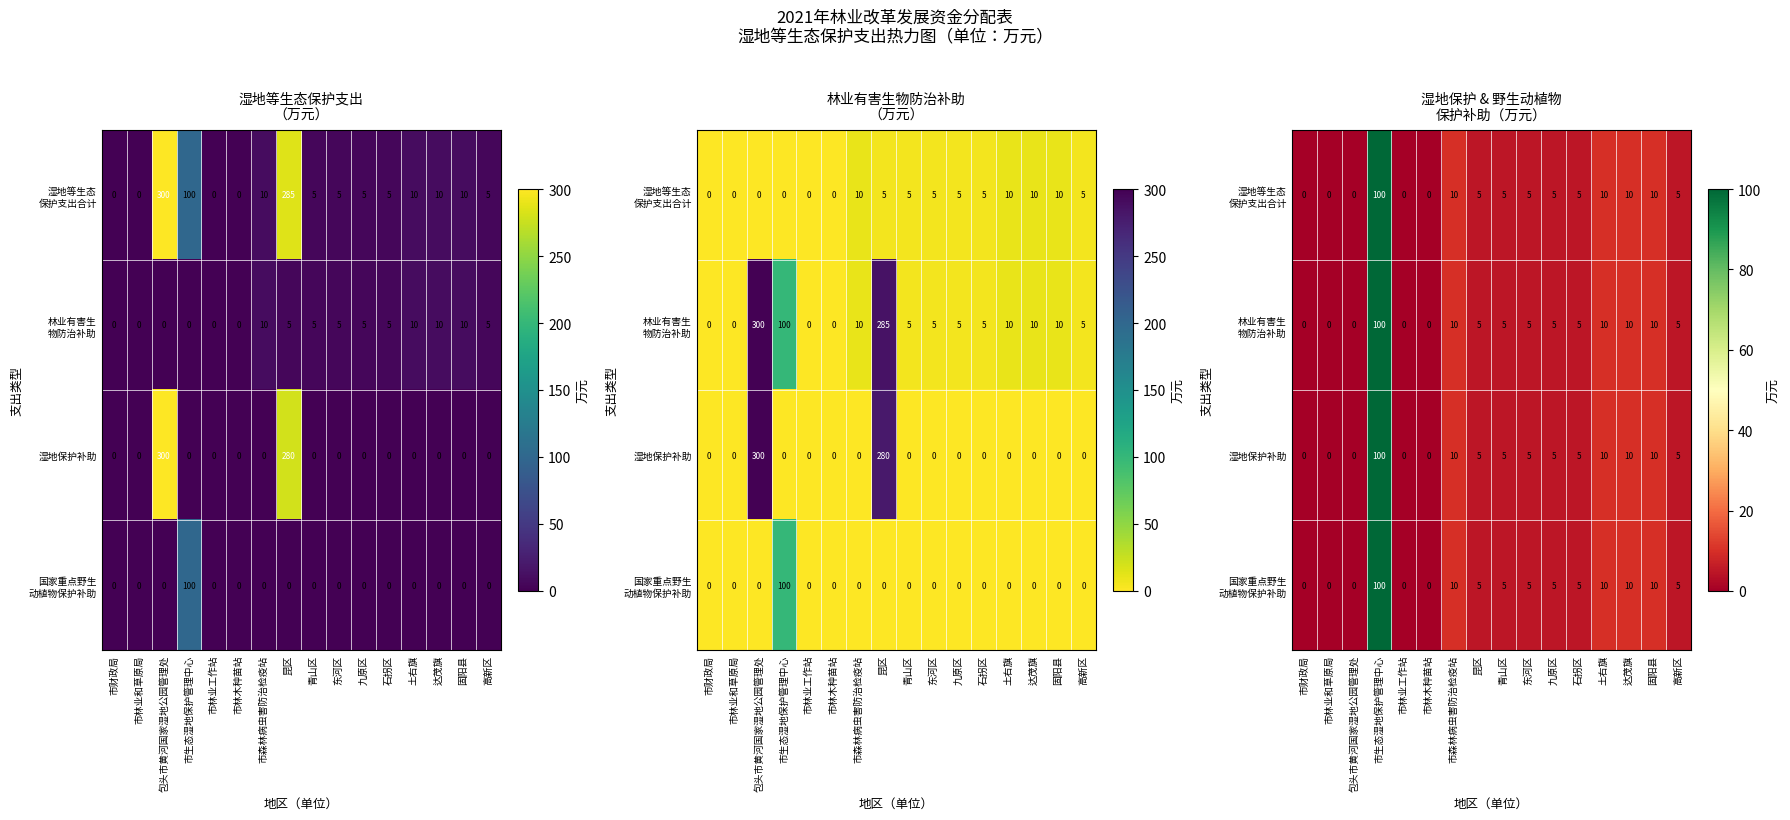

Which category has the lowest value in the 湿地保护补助 series?

市财政局